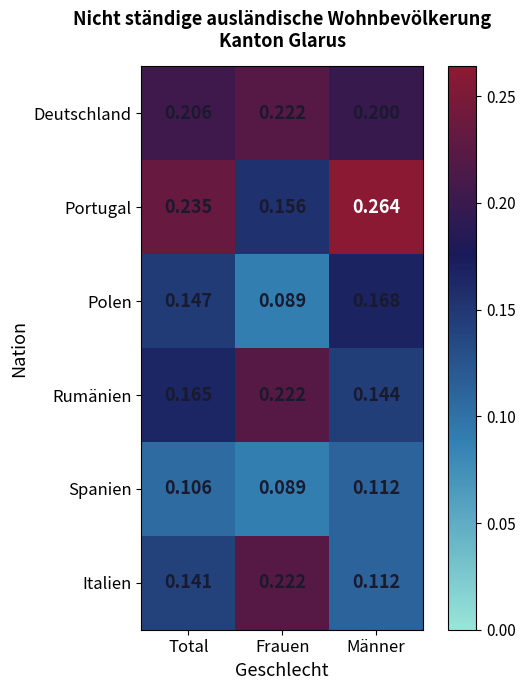

Which series has the largest total across all categories?

Portugal